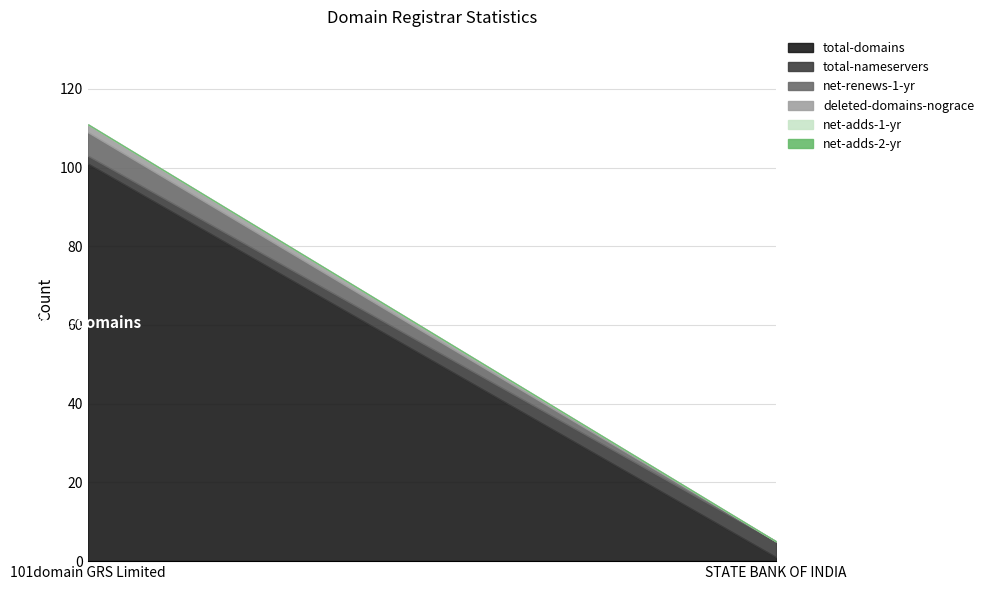

True or false: net-renews-1-yr has a value of 6 at 101domain GRS Limited.

True